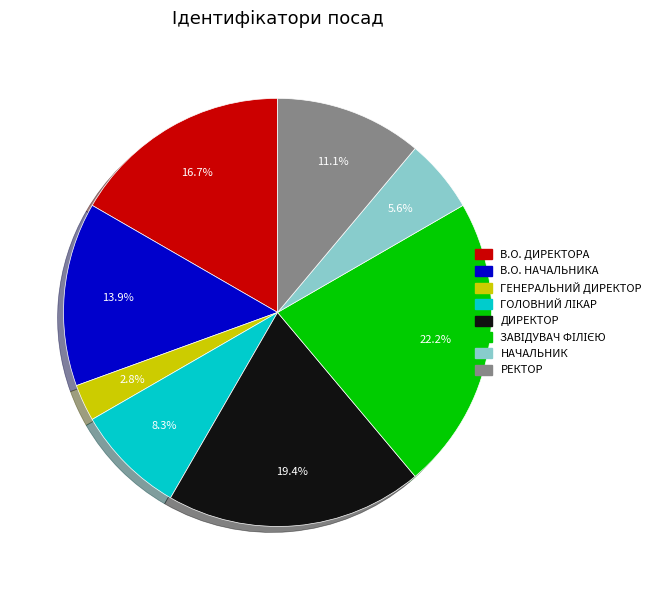

Does any single category account for the majority?

No